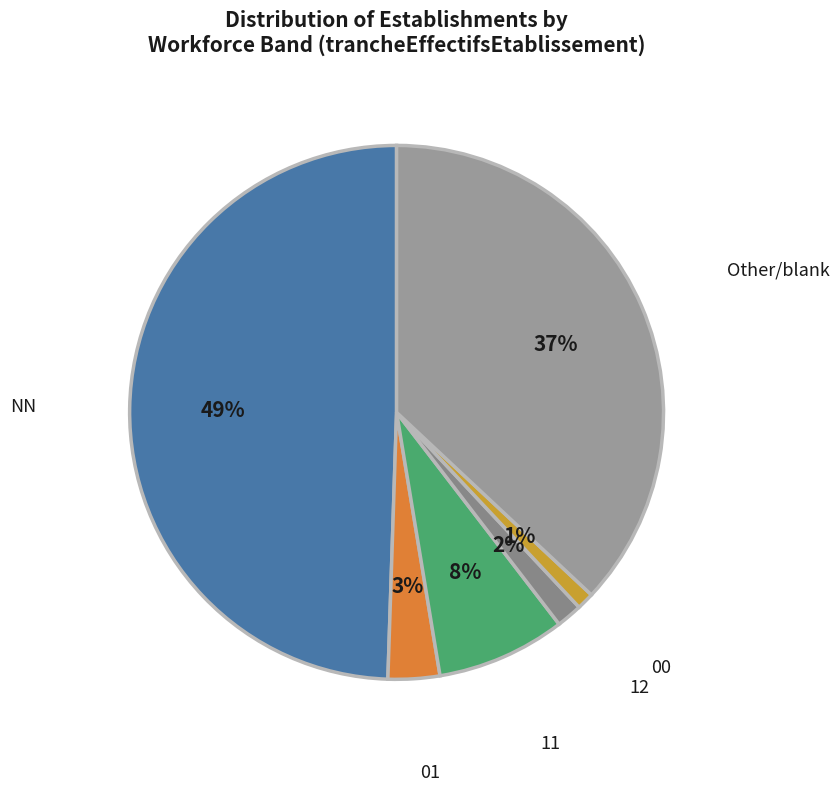

Count the number of slices in the pie.

6